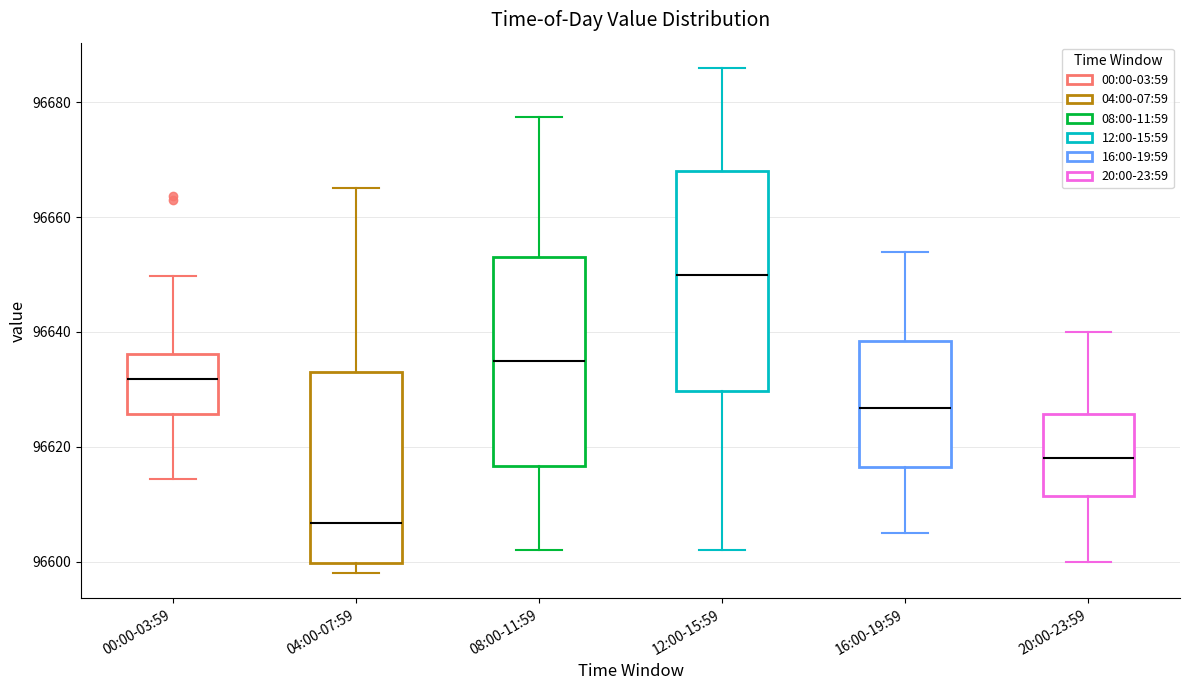

Where does the upper whisker of the box for 00:00-03:59 end on the y-axis? The values are not printed on the chart, so give them approximately, as read against the axis.

96650